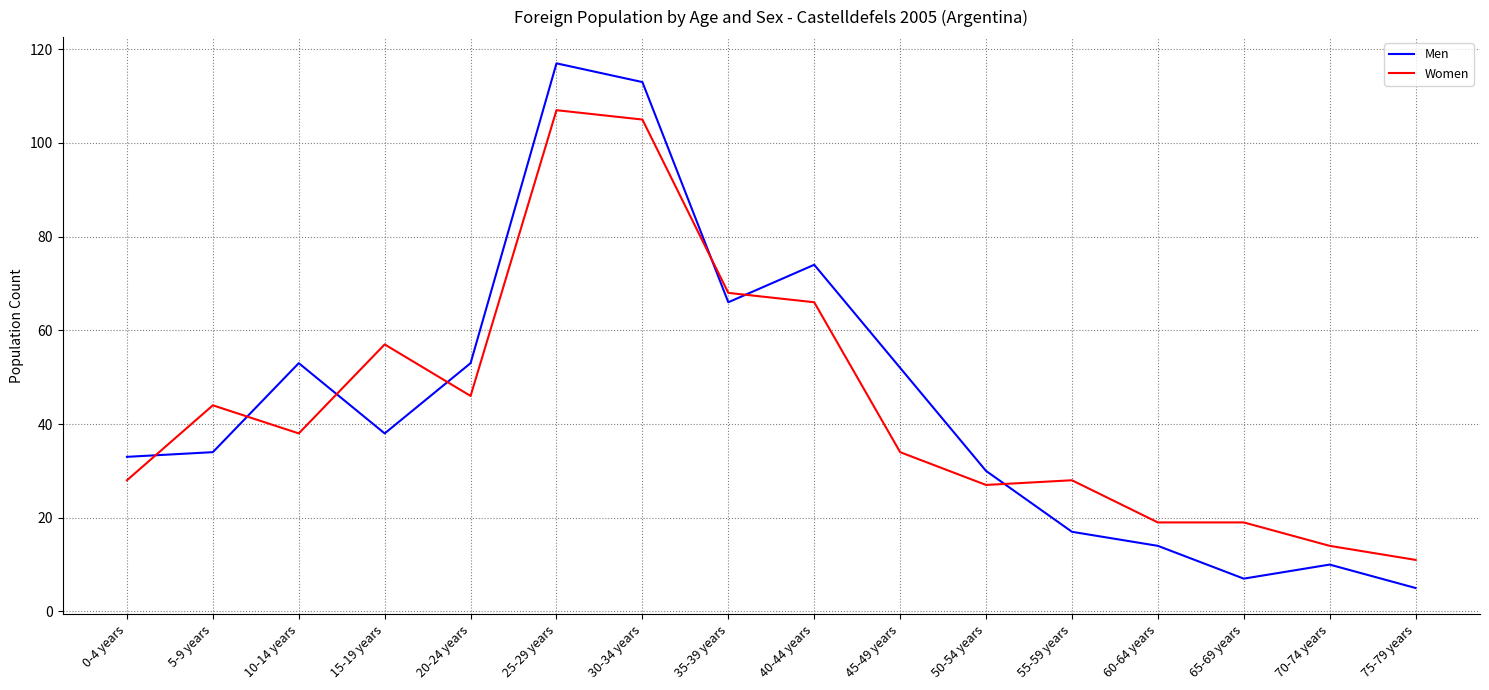

Reading right to left, extract all data points from this chart.

Men: 5	10	7	14	17	30	52	74	66	113	117	53	38	53	34	33
Women: 11	14	19	19	28	27	34	66	68	105	107	46	57	38	44	28